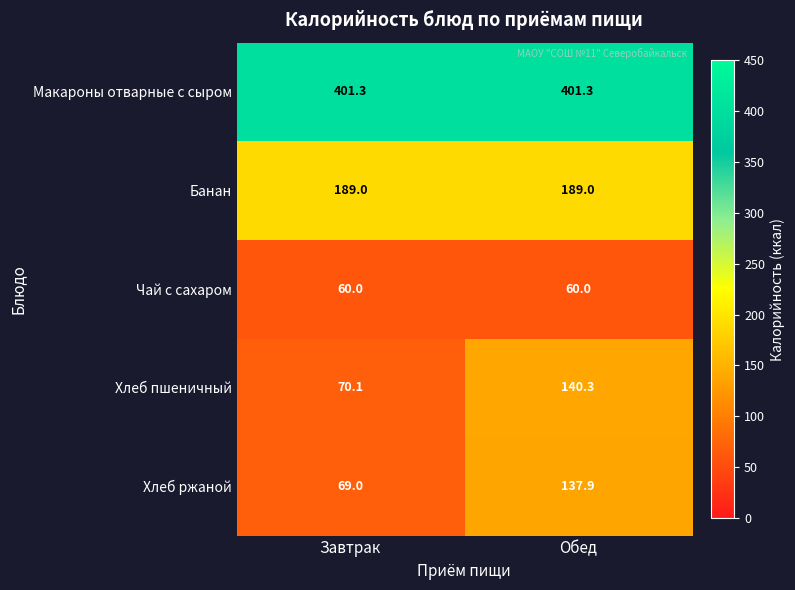

At how many categories does at least one series exceed 266?

2